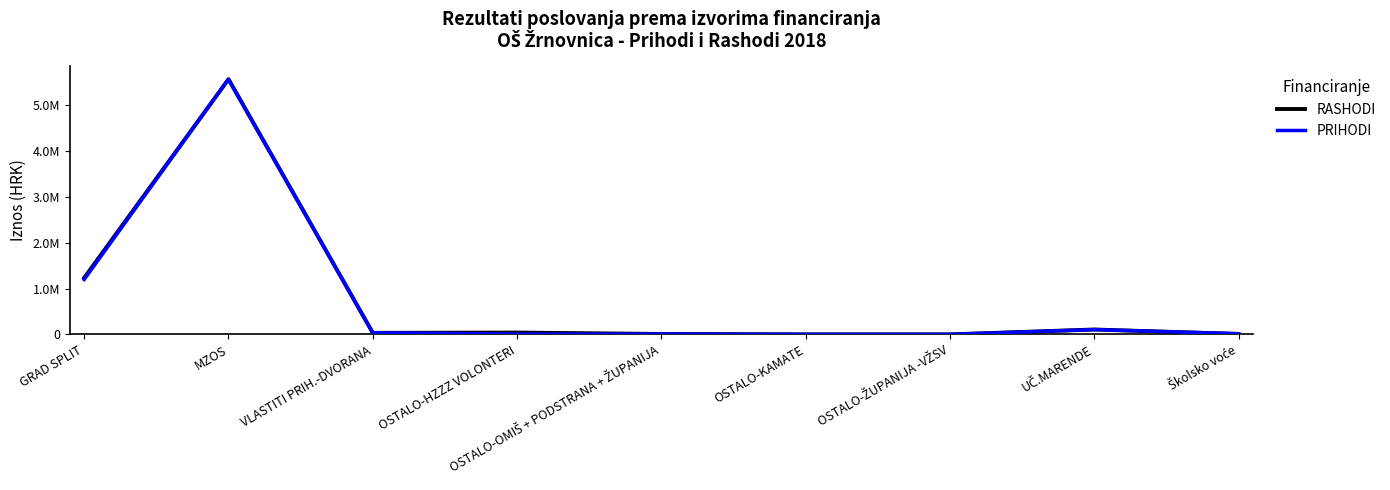

The PRIHODI series shows 8890997.8 at MZOS. True or false?

False